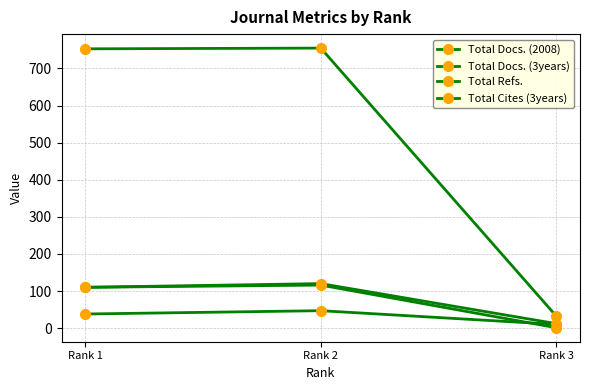

What is the difference between the Total Docs. (3years) values at Rank 3 and Rank 2?

108